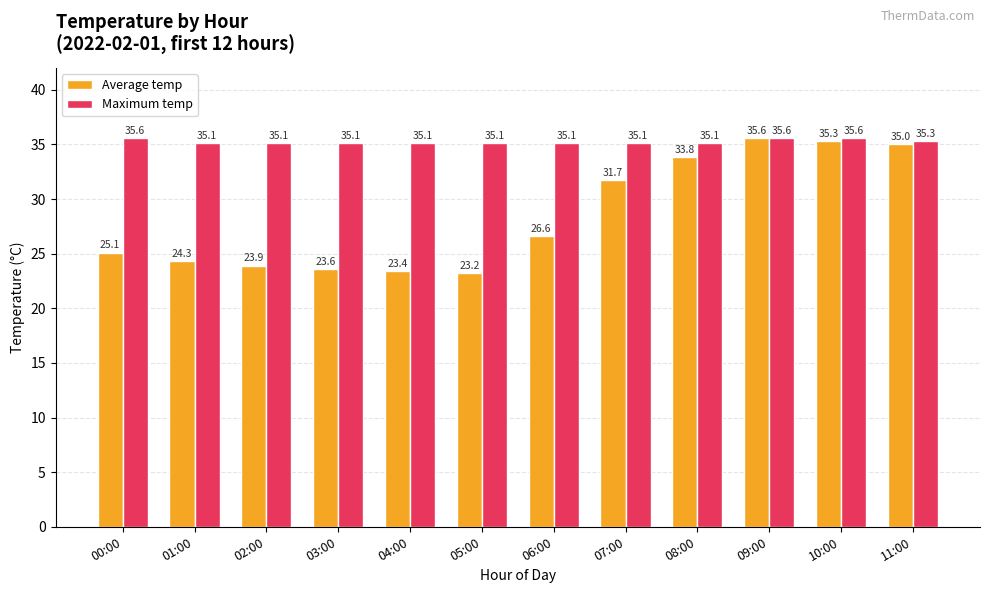

What is the greatest value displayed?

35.6